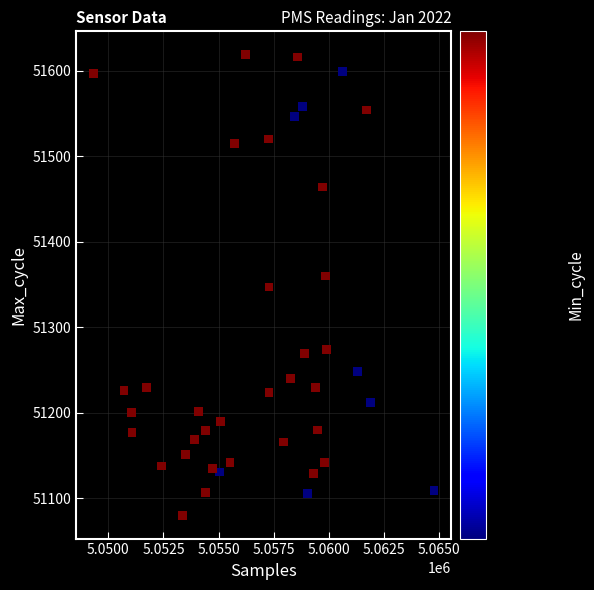

What is the range of X values (max minus min)?

15451